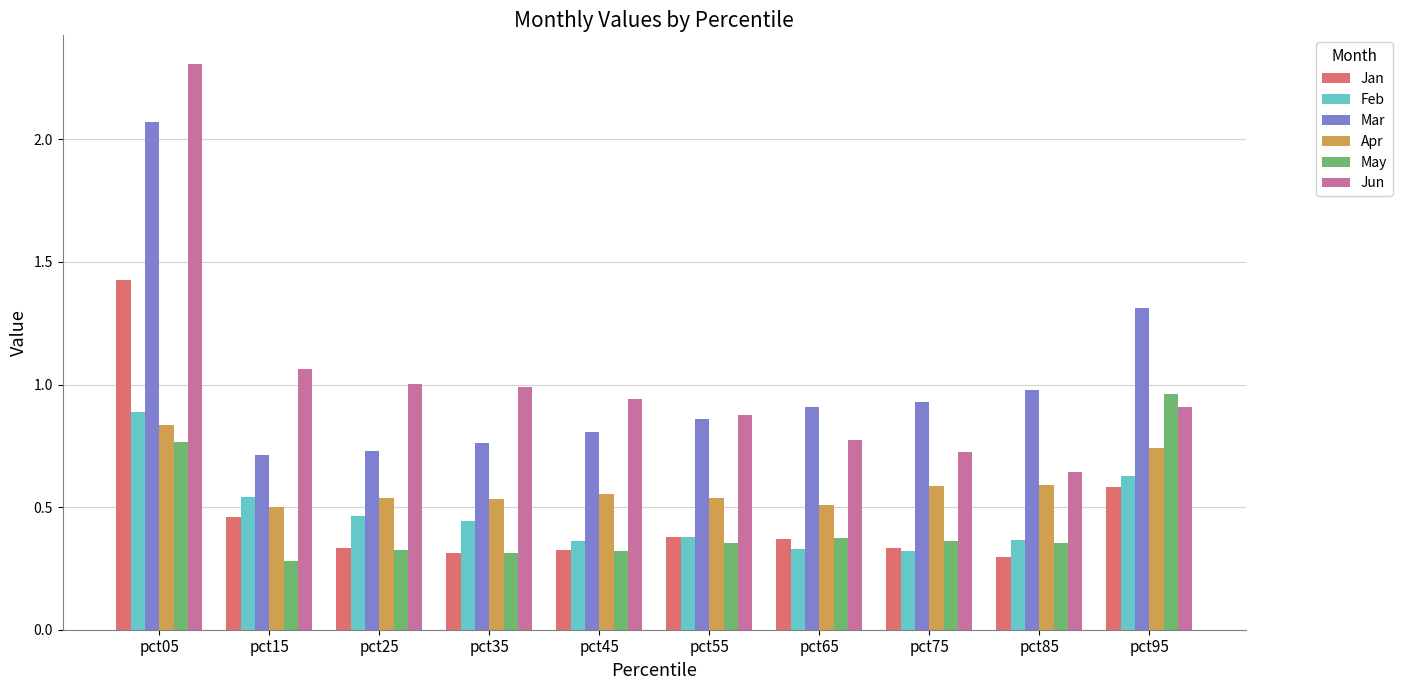

At which category is the sum across all series the highest?

pct05